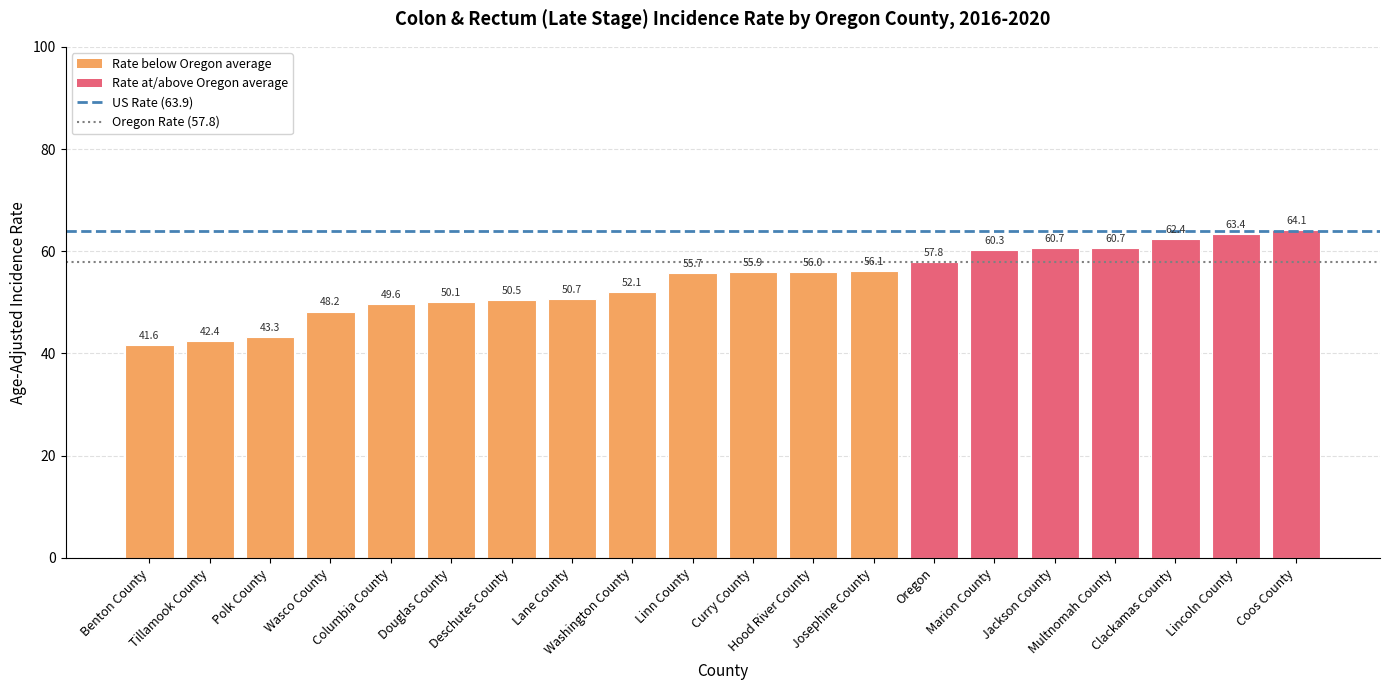

What is the change in value from Douglas County to Hood River County?

+5.9